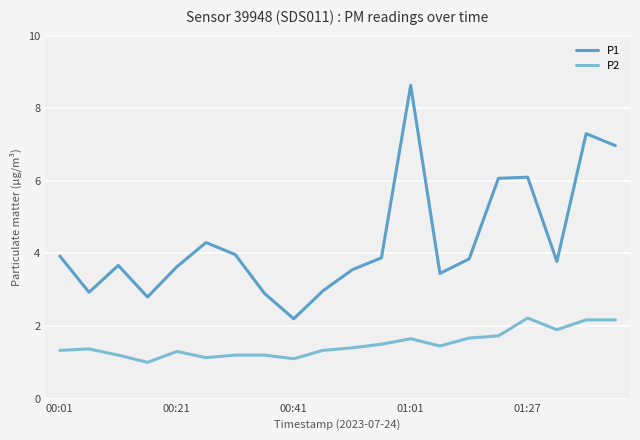

What is the maximum value shown in the chart?

8.6